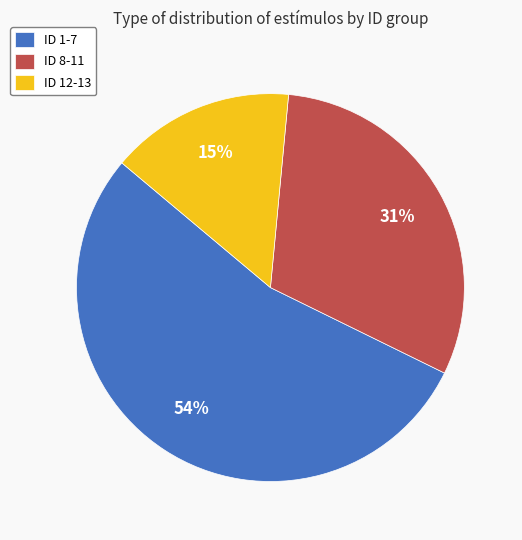

How many segments does this pie chart have?

3